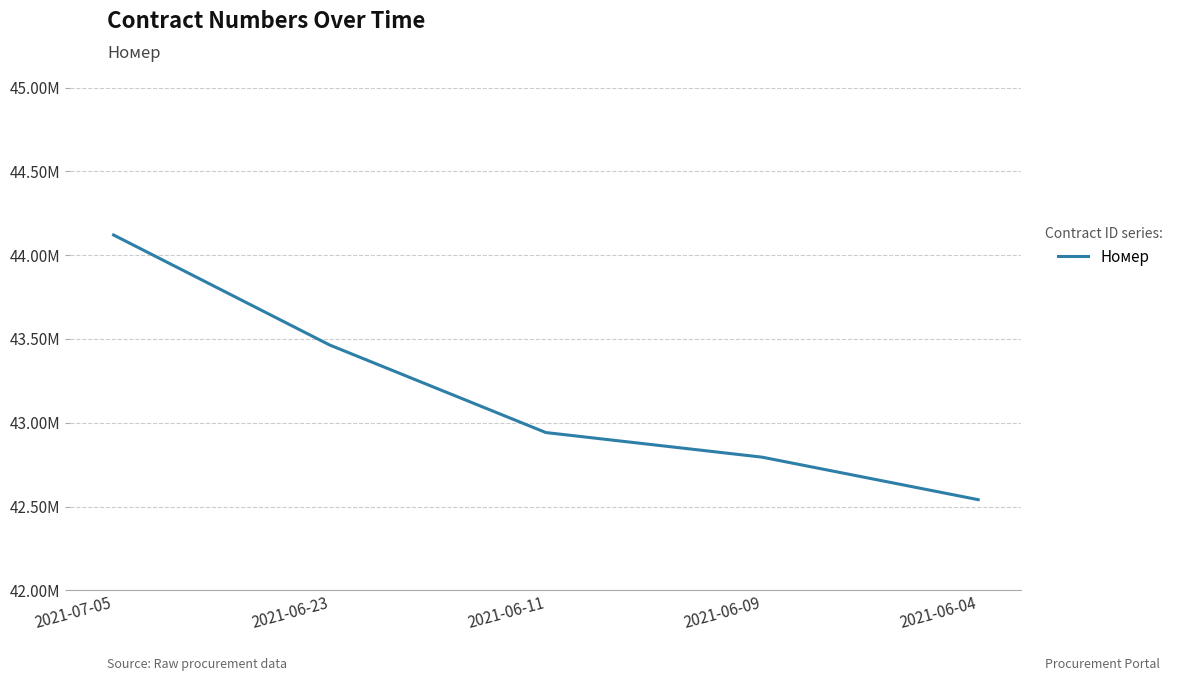

Is this an area chart (filled region under the line)?

No